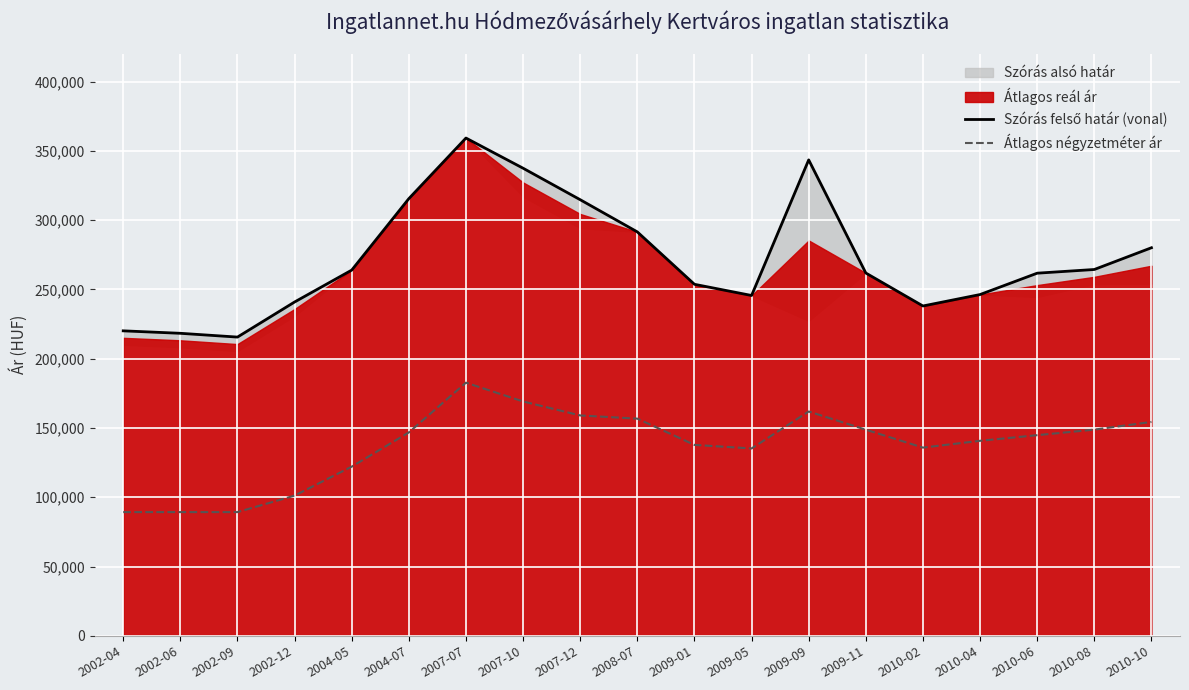

Which category has the highest value in the Átlagos négyzetméter ár series?

2007-07